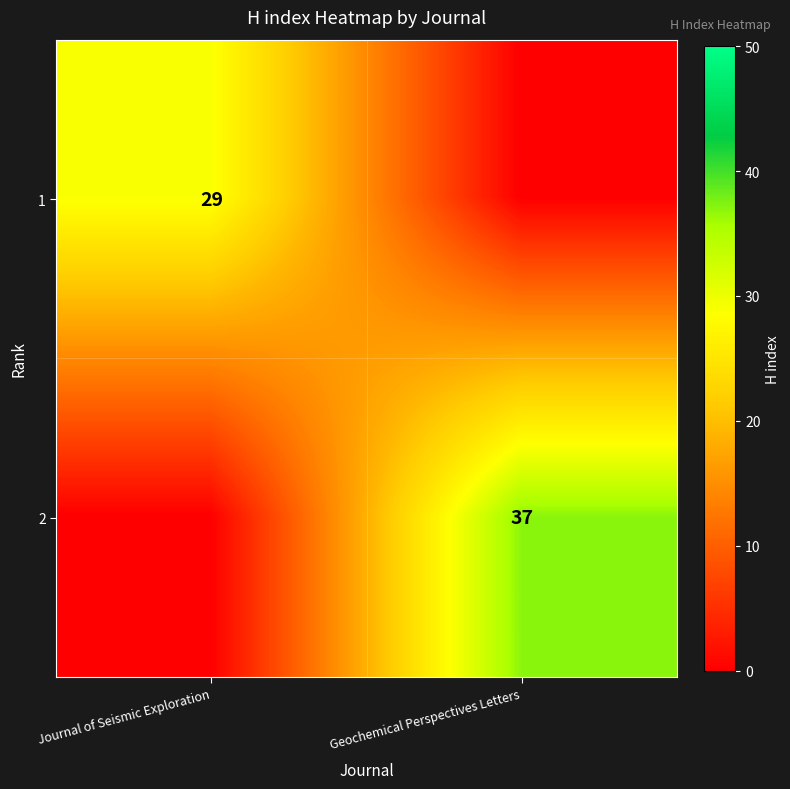

The value of 2 at Geochemical Perspectives Letters is 37. True or false?

True